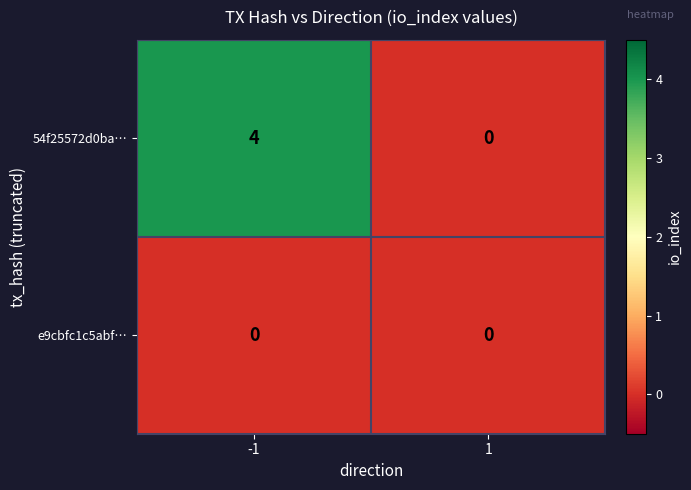

What is the difference between the highest and lowest values at -1?

4